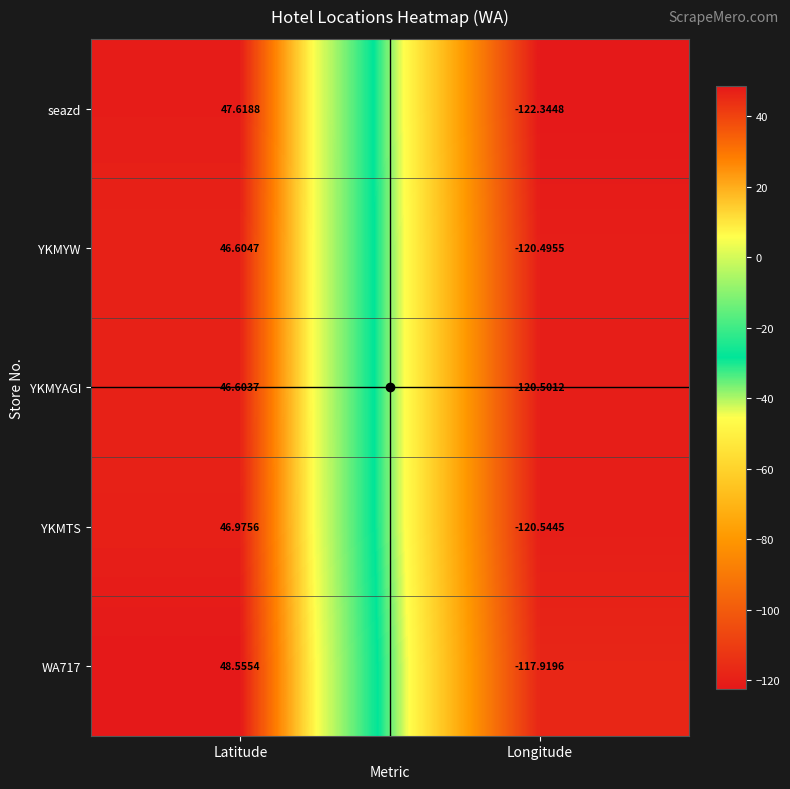

At which label does seazd reach its minimum?

Longitude